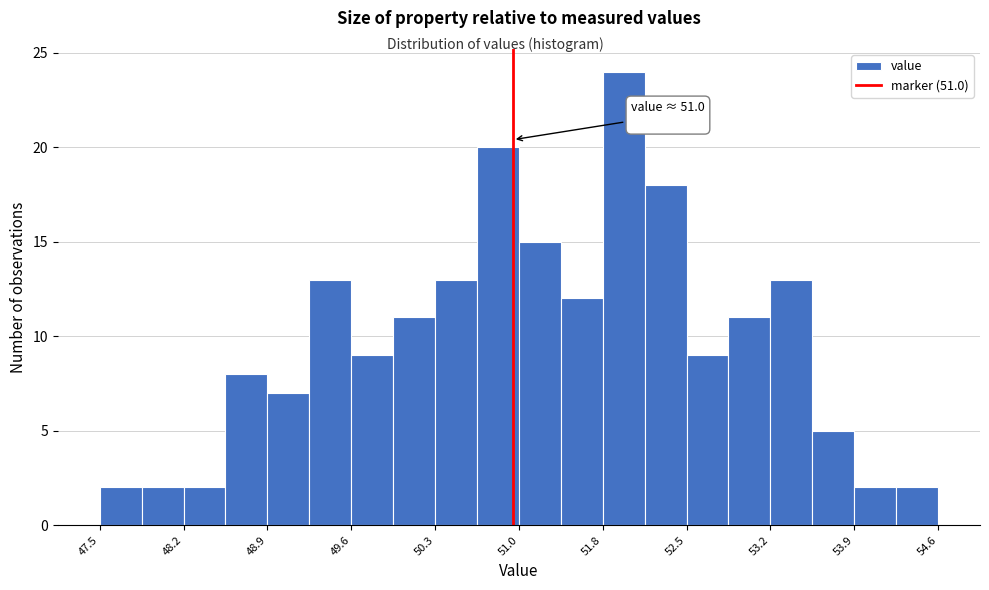

Around what value on the x-axis is the tallest bar? Give the approximate position of its centre, as read against the axis.

51.9